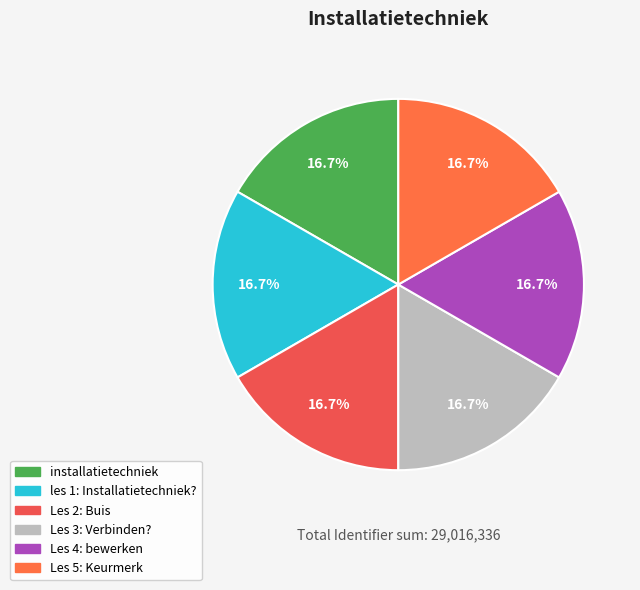

How many slices are in this pie chart?

6